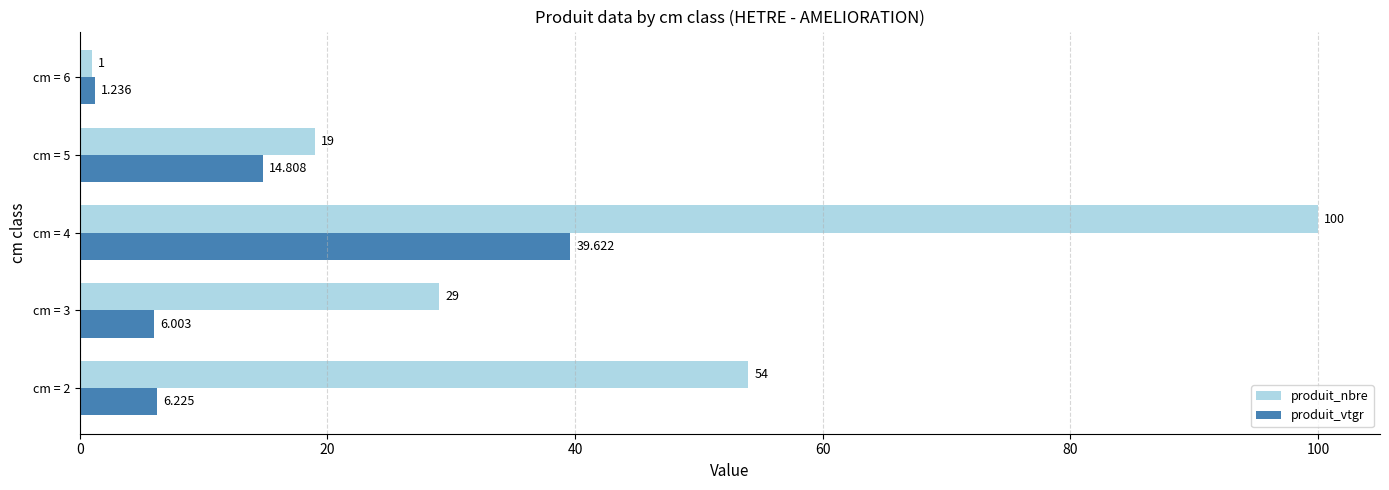

What is the difference between the maximum and minimum values in the produit_nbre series?

99.0